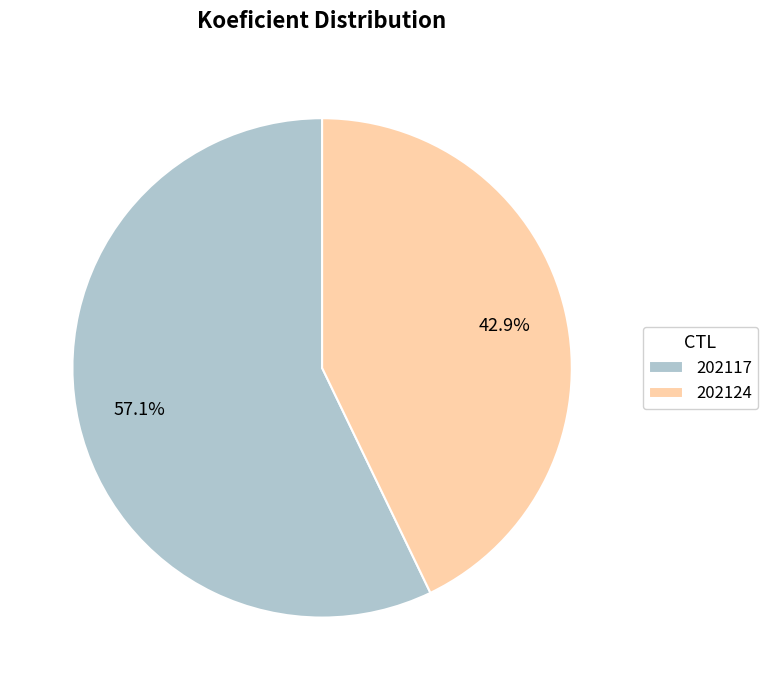

To the nearest percent, what portion does 202124 represent?

43%